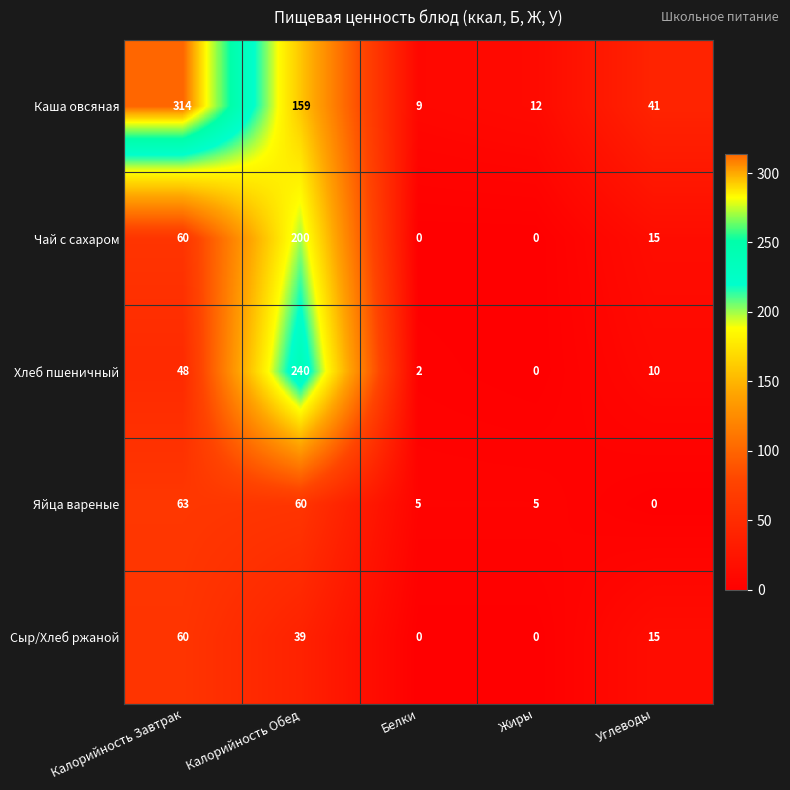

What is the spread (max minus min) of values at Калорийность Обед?

201